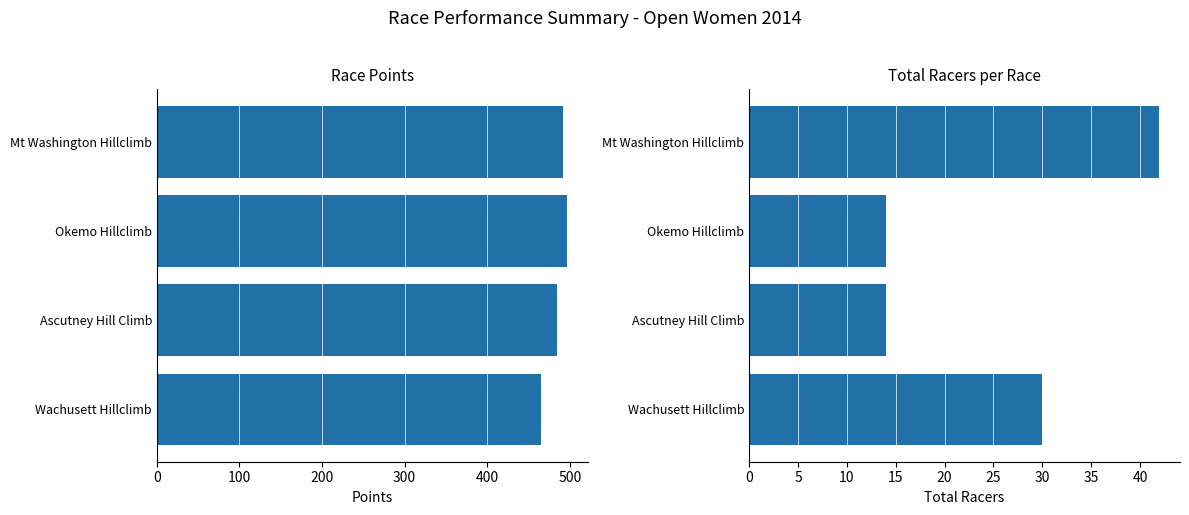

What is the minimum value for Points?

465.3